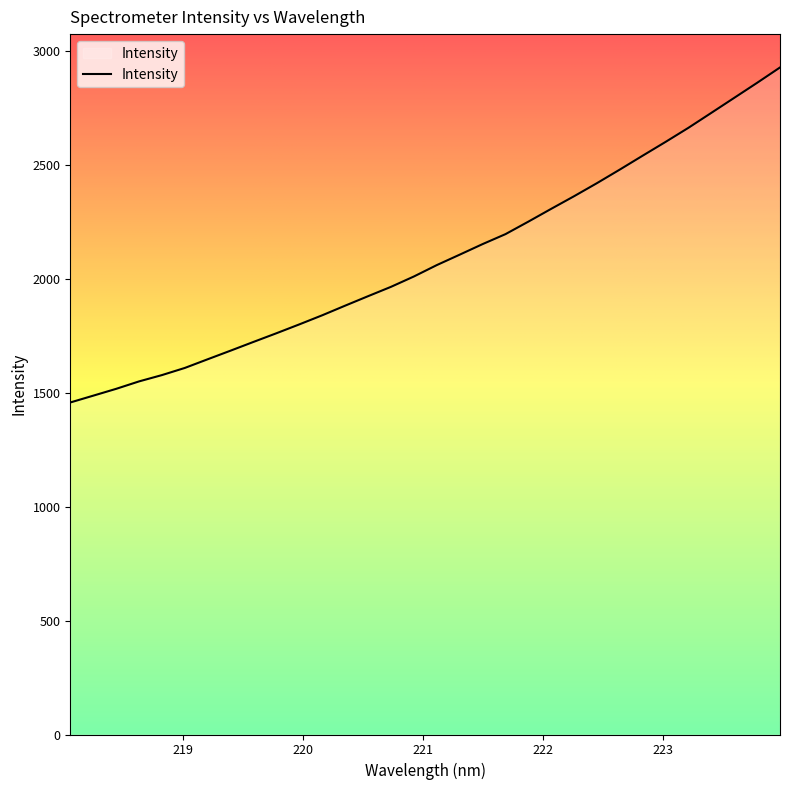

Count the number of values greater than 2060.

16